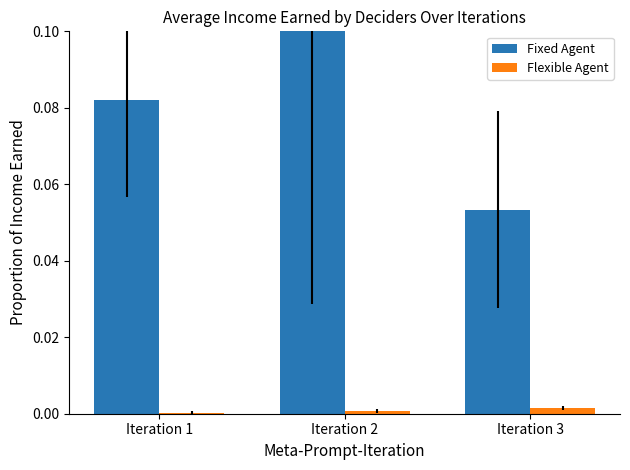

Is the value of Flexible Agent at Iteration 2 greater than the value of Fixed Agent at Iteration 1?

No